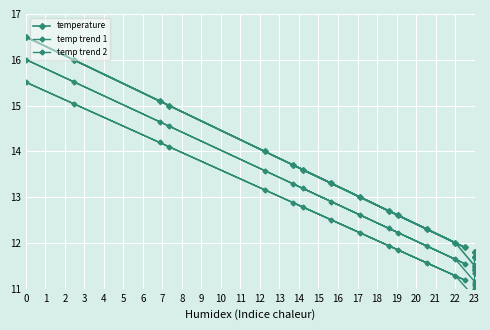

Rank the series by their maximum value, from highest to lowest.

temperature, temp trend 1, temp trend 2